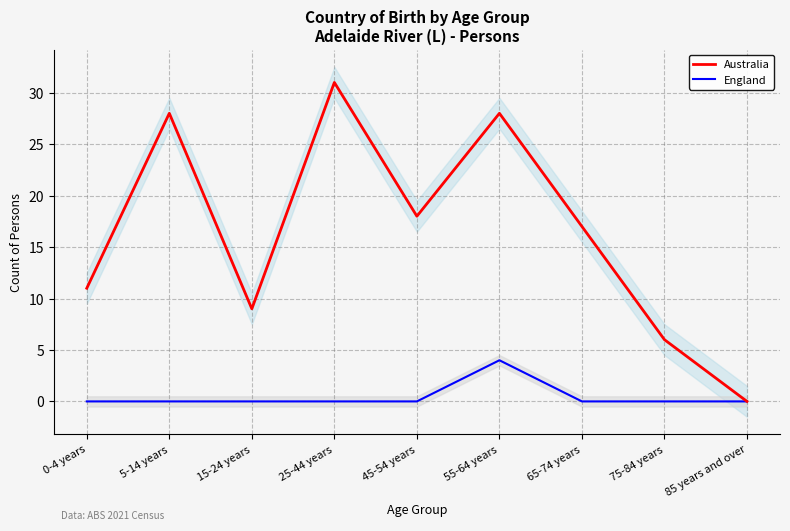

Reading right to left, list all the values displayed in this chart.

Australia: 85 years and over=0	75-84 years=6	65-74 years=17	55-64 years=28	45-54 years=18	25-44 years=31	15-24 years=9	5-14 years=28	0-4 years=11
England: 85 years and over=0	75-84 years=0	65-74 years=0	55-64 years=4	45-54 years=0	25-44 years=0	15-24 years=0	5-14 years=0	0-4 years=0